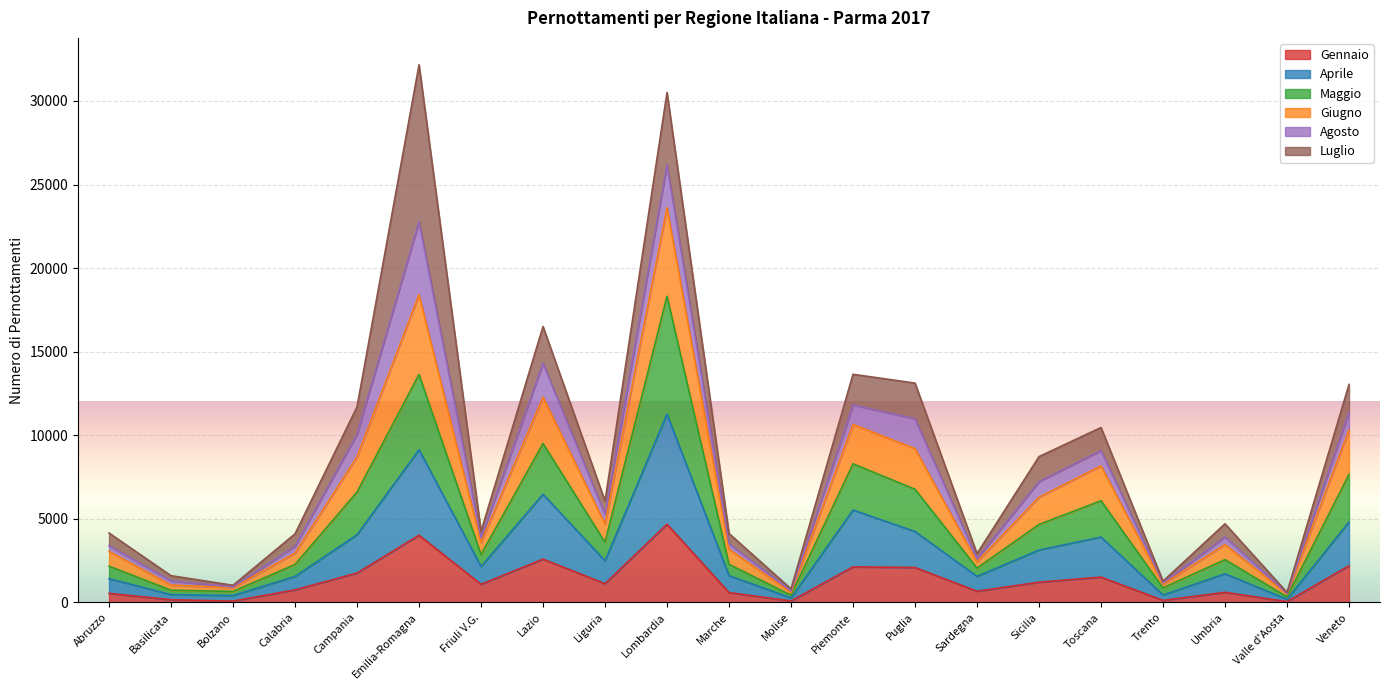

True or false: Gennaio has a value of 3667 at Lazio.

False